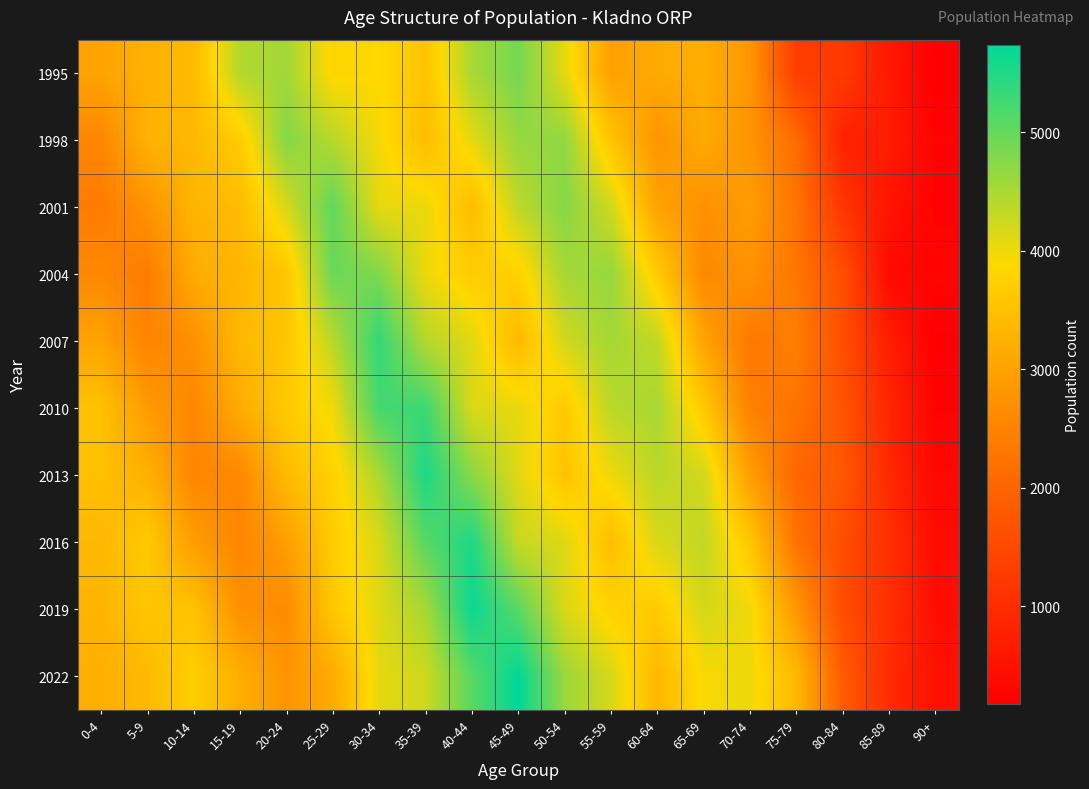

Reading left to right, list all the values displayed in this chart.

1995: 0-4=3027	5-9=3246	10-14=3400	15-19=4437	20-24=4559	25-29=3822	30-34=3876	35-39=3556	40-44=4502	45-49=4883	50-54=4066	55-59=2971	60-64=3133	65-69=3190	70-74=2828	75-79=1289	80-84=1252	85-89=617	90+=173
1998: 0-4=2560	5-9=3262	10-14=3374	15-19=3676	20-24=4769	25-29=4396	30-34=3956	35-39=3433	40-44=4074	45-49=4638	50-54=4669	55-59=3544	60-64=2784	65-69=3122	70-74=2781	75-79=2119	80-84=798	85-89=699	90+=239
2001: 0-4=2385	5-9=2759	10-14=3307	15-19=3430	20-24=4176	25-29=5032	30-34=4046	35-39=4030	40-44=3428	45-49=4362	50-54=4765	55-59=4231	60-64=3001	65-69=2727	70-74=2930	75-79=2265	80-84=1147	85-89=550	90+=228
2004: 0-4=2585	5-9=2375	10-14=3164	15-19=3331	20-24=3576	25-29=4956	30-34=4806	35-39=4008	40-44=3682	45-49=3757	50-54=4524	55-59=4643	60-64=3667	65-69=2599	70-74=2750	75-79=2289	80-84=1612	85-89=366	90+=262
2007: 0-4=3018	5-9=2520	10-14=2705	15-19=3375	20-24=3568	25-29=4390	30-34=5365	35-39=4415	40-44=4105	45-49=3375	50-54=4220	55-59=4539	60-64=4328	65-69=3022	70-74=2335	75-79=2435	80-84=1594	85-89=705	90+=186
2010: 0-4=3511	5-9=2882	10-14=2573	15-19=3155	20-24=3647	25-29=3975	30-34=5240	35-39=5290	40-44=4147	45-49=4054	50-54=3646	55-59=4380	60-64=4517	65-69=3638	70-74=2458	75-79=2255	80-84=1703	85-89=867	90+=231
2013: 0-4=3486	5-9=3257	10-14=2557	15-19=2594	20-24=3410	25-29=3758	30-34=4488	35-39=5530	40-44=4731	45-49=4115	50-54=3539	55-59=4004	60-64=4382	65-69=4212	70-74=2947	75-79=2030	80-84=1774	85-89=907	90+=334
2016: 0-4=3367	5-9=3636	10-14=2920	15-19=2526	20-24=2938	25-29=3681	30-34=4156	35-39=5094	40-44=5518	45-49=4290	50-54=4131	55-59=3450	60-64=4168	65-69=4331	70-74=3601	75-79=2246	80-84=1580	85-89=1058	90+=394
2019: 0-4=3304	5-9=3572	10-14=3518	15-19=2724	20-24=2636	25-29=3598	30-34=4112	35-39=4517	40-44=5660	45-49=5075	50-54=4146	55-59=3776	60-64=3665	65-69=4198	70-74=3991	75-79=2827	80-84=1565	85-89=1060	90+=455
2022: 0-4=3211	5-9=3384	10-14=3721	15-19=3186	20-24=2784	25-29=3142	30-34=4071	35-39=4240	40-44=5084	45-49=5737	50-54=4608	55-59=4178	60-64=3342	65-69=3929	70-74=4010	75-79=3364	80-84=1851	85-89=969	90+=495